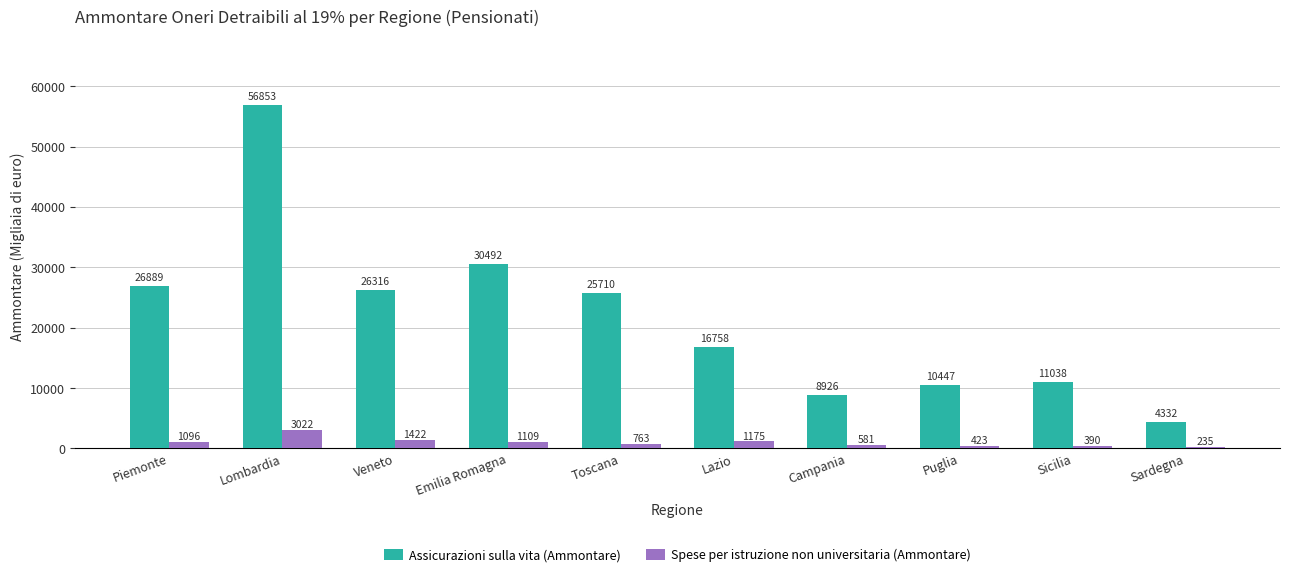

What is the label of the 3rd bar from the right?

Puglia